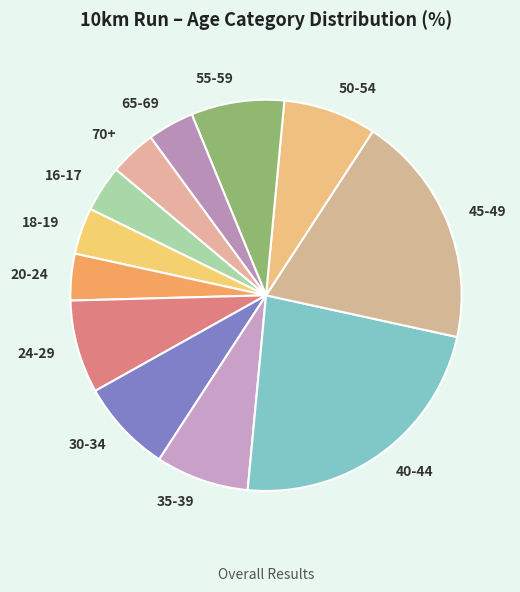

True or false: 20-24 accounts for 4% of the total.

True